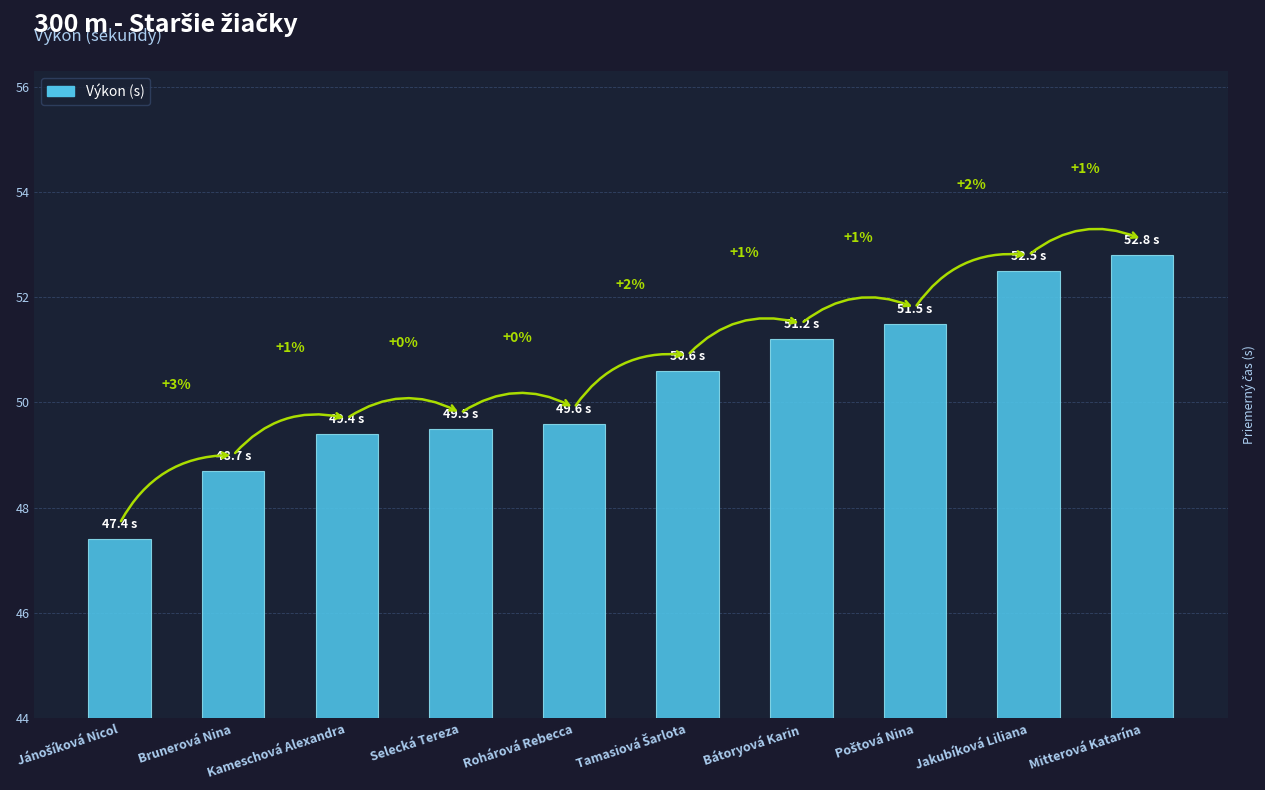

How many bars are there in total?

10